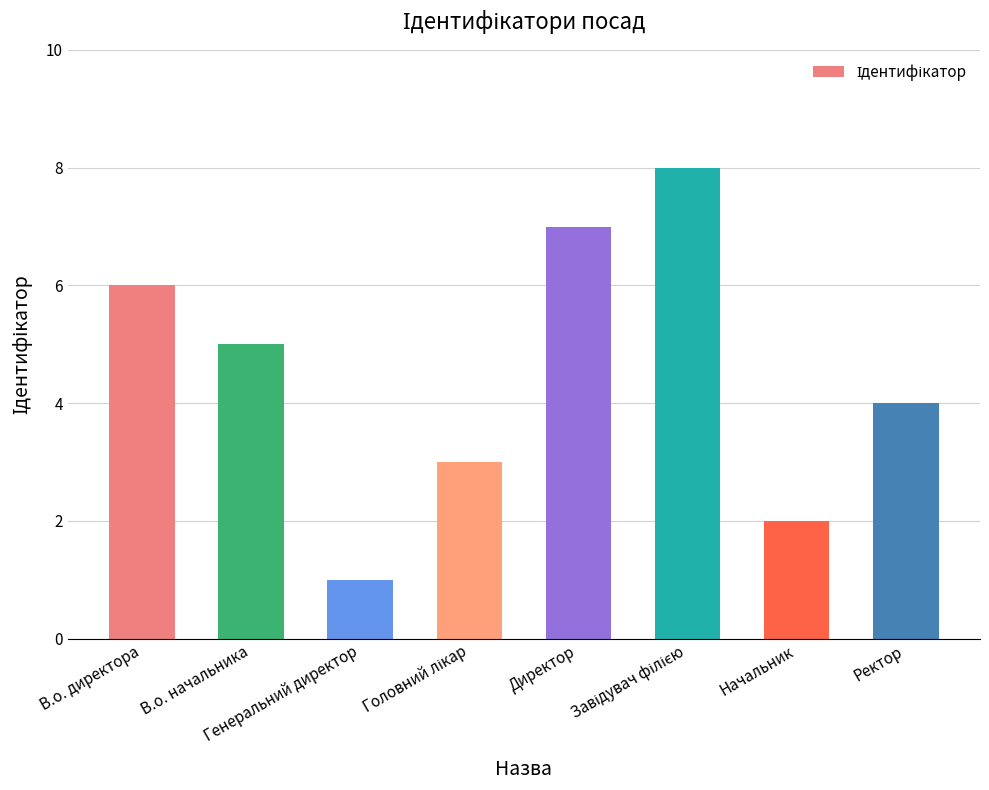

Count the number of categories in the chart.

8